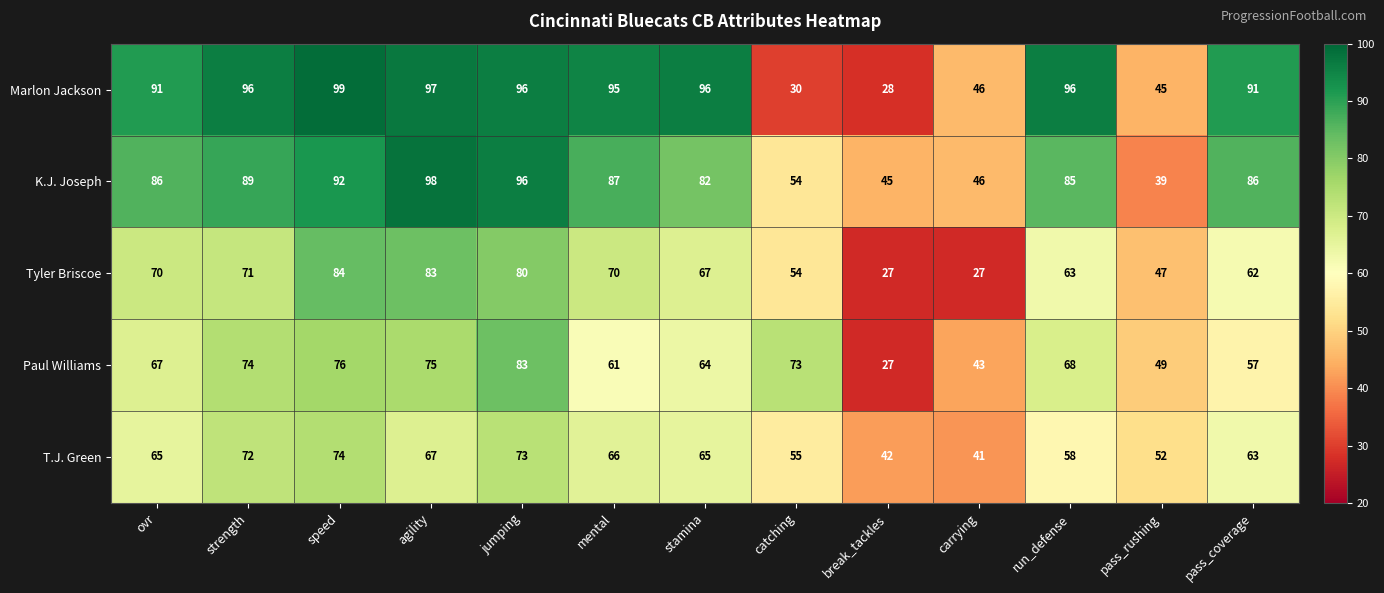

Which series has the widest spread of values?

Marlon Jackson